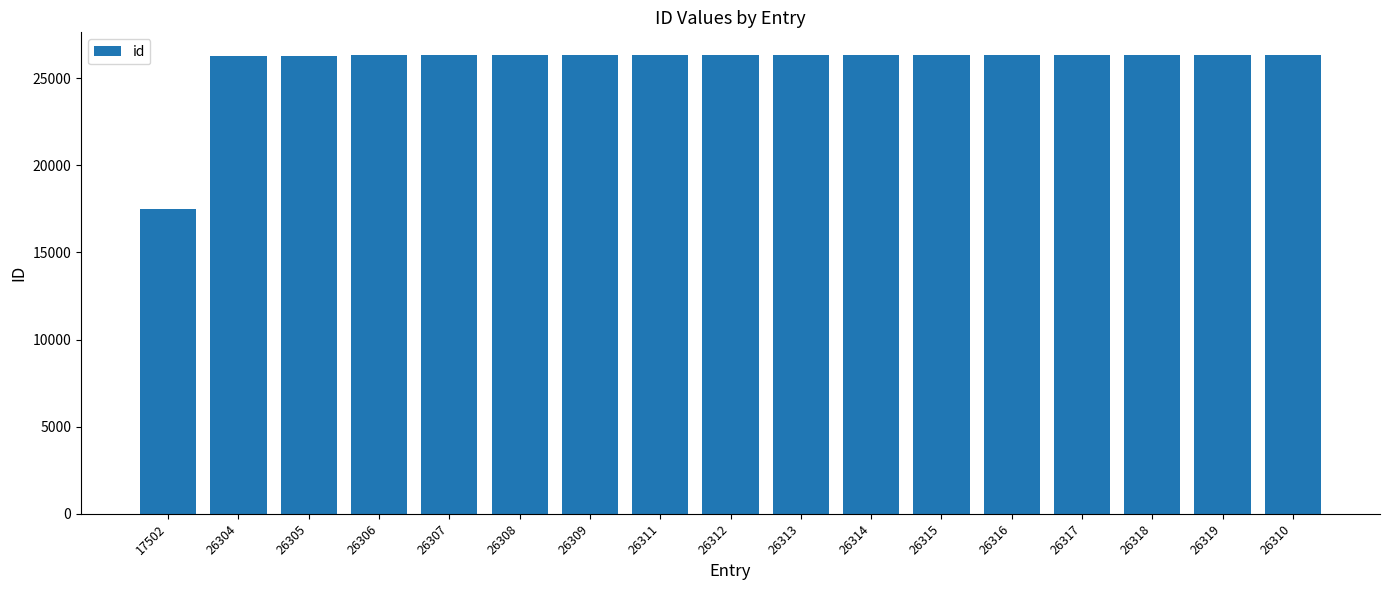

What is the label of the 4th bar from the right?

26317